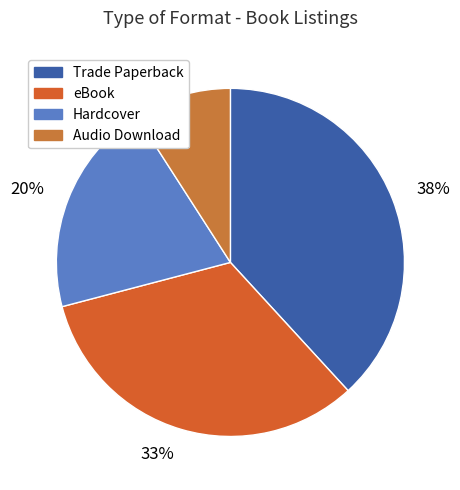

The 33% slice represents 33% of the pie. True or false?

True